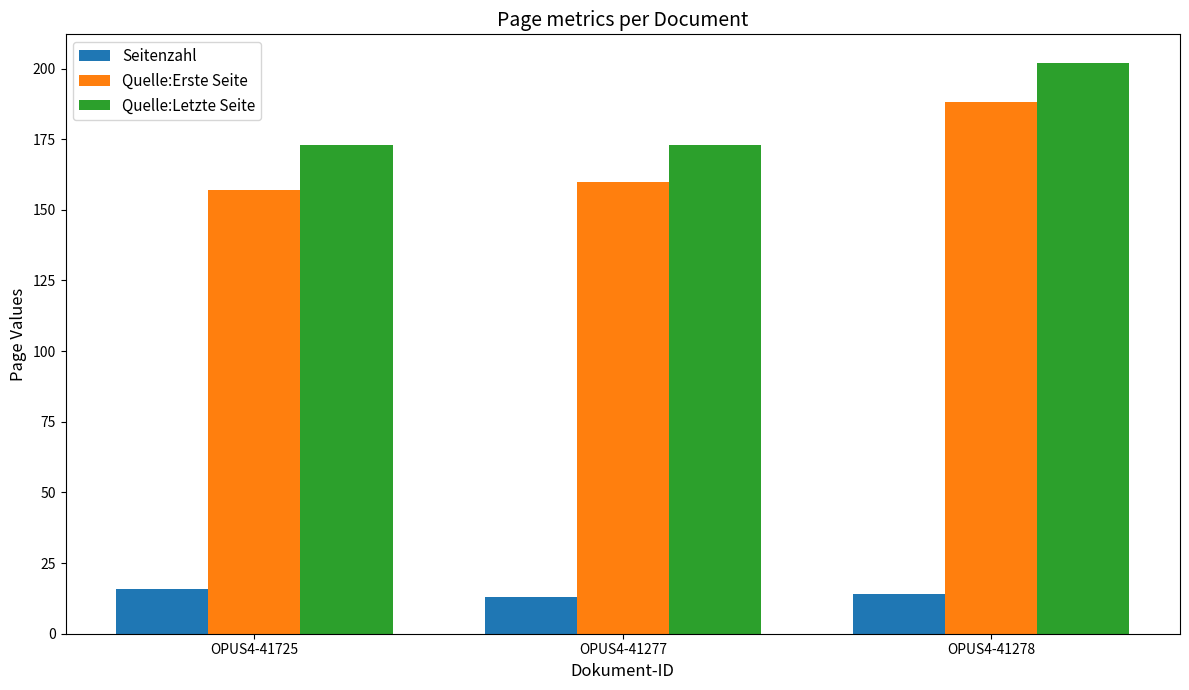

What is the total value across all series at OPUS4-41278?

404